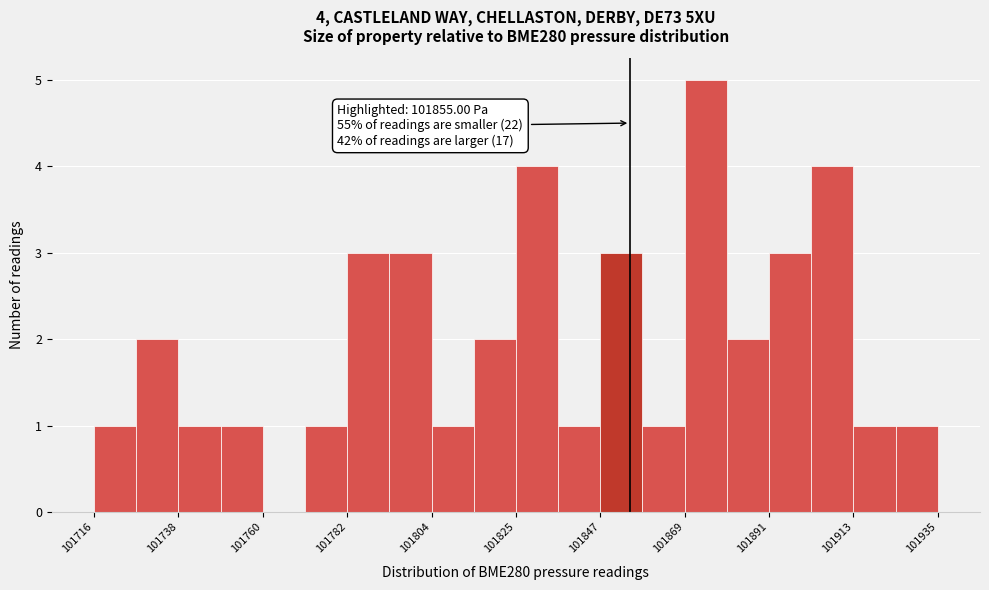

Around what value on the x-axis is the tallest bar? Give the approximate position of its centre, as read against the axis.

101875